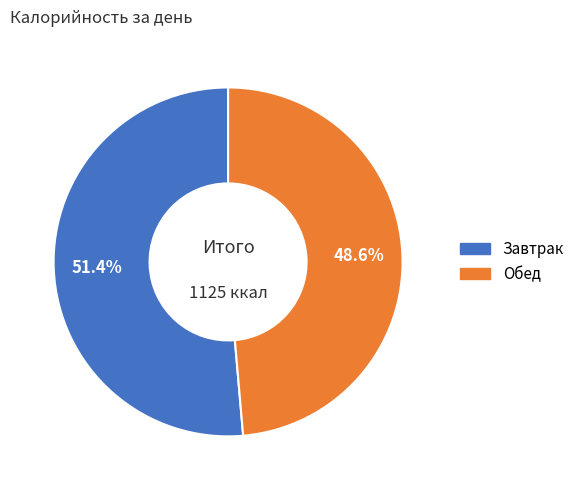

How many segments does this pie chart have?

2